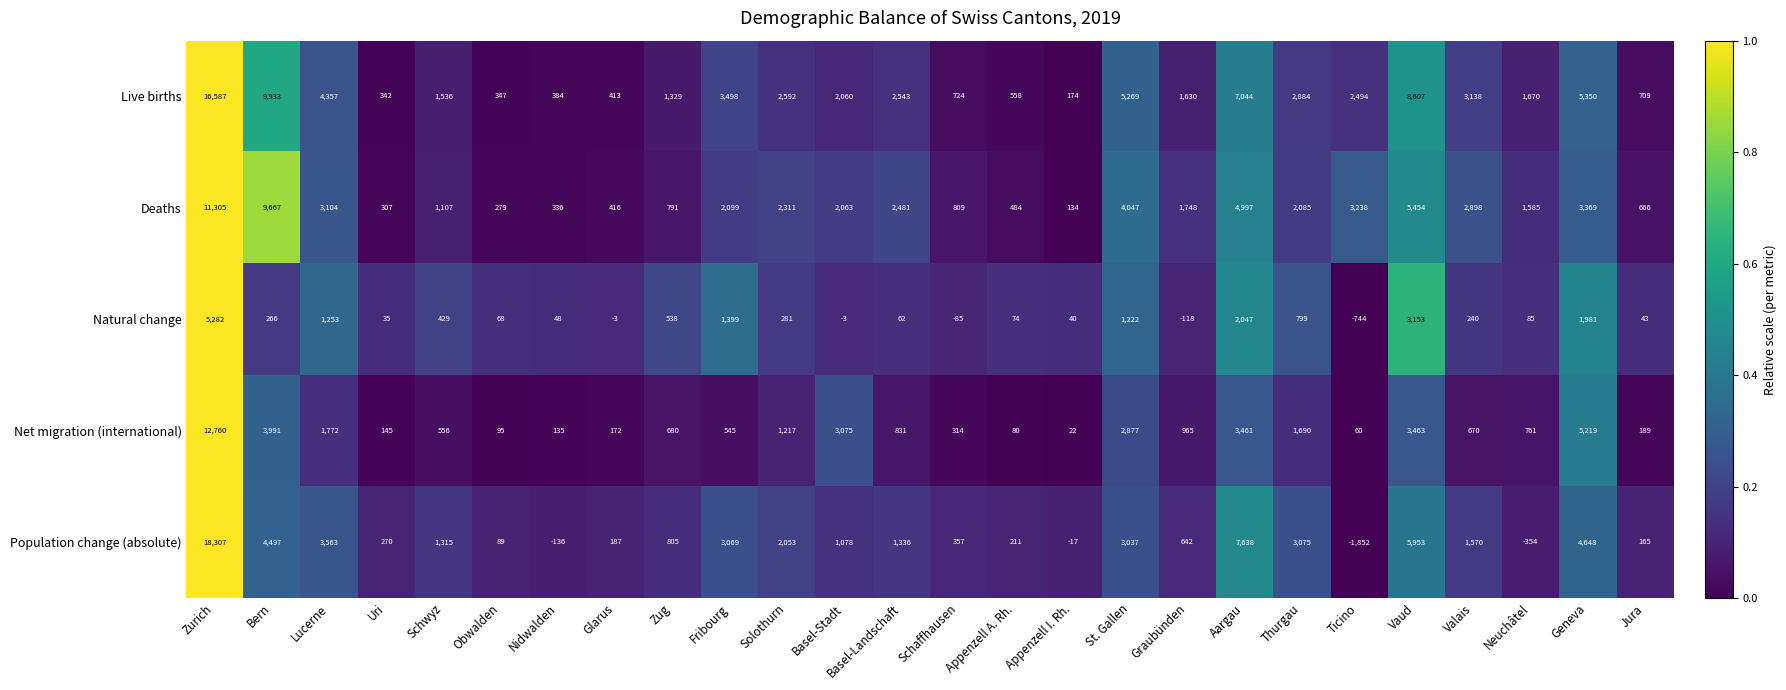

How many data points in Population change (absolute) are less than 1315?

13